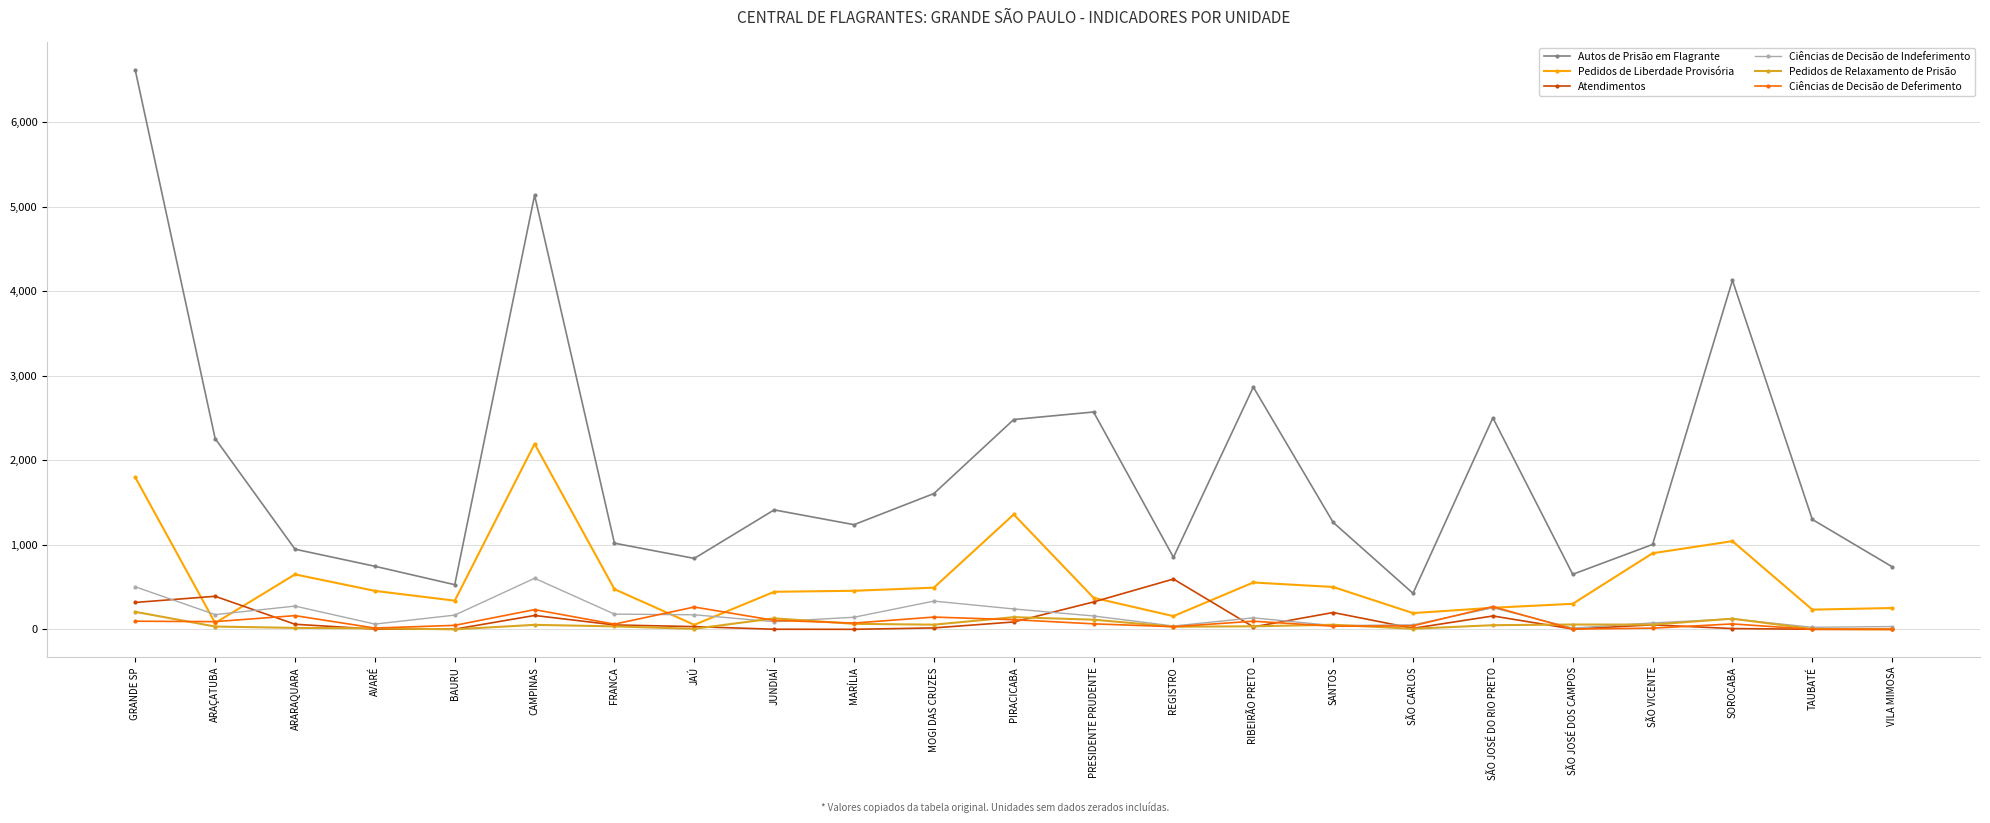

What position from the left is GRANDE SP?

1